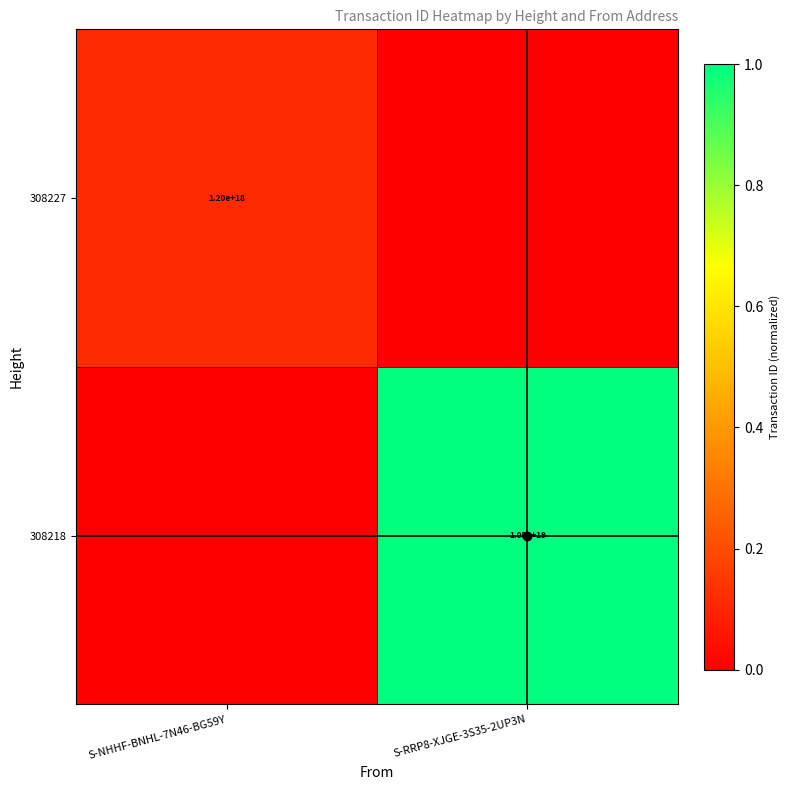

The 308218 series shows 10500000000000000000 at S-RRP8-XJGE-3S35-2UP3N. True or false?

True